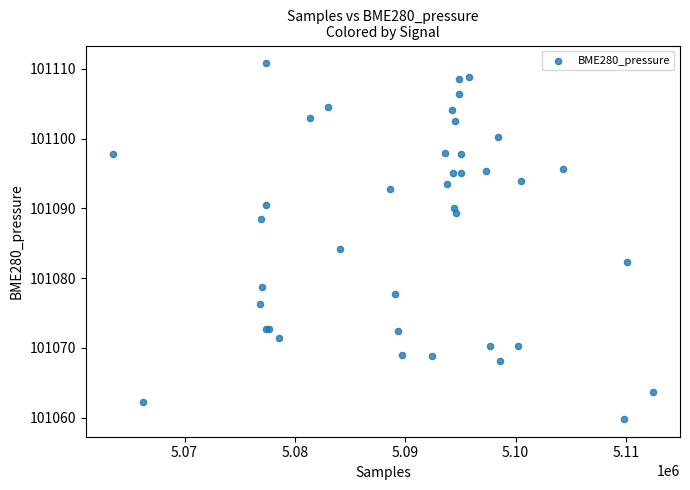

What Y value in the scatter plot is closest to 101085?

101084.2